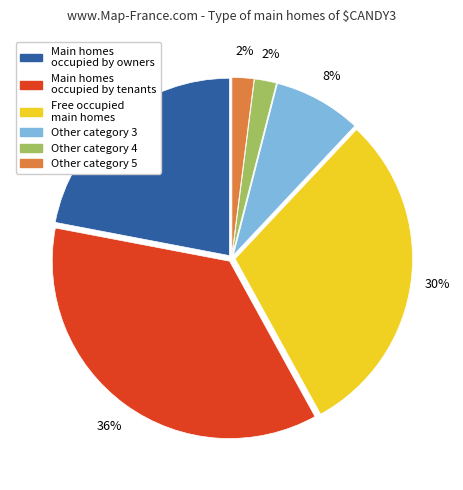

Is the sum of Other category 4 and Main homes occupied by owners greater than half?

No